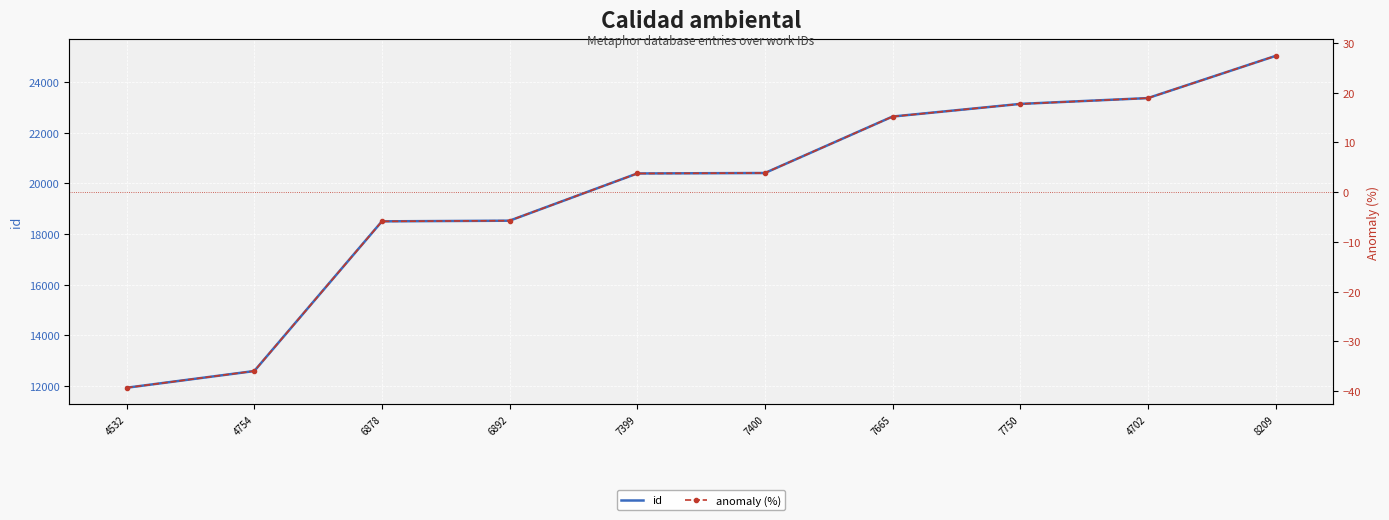

True or false: id and anomaly (%) cross at least once.

False